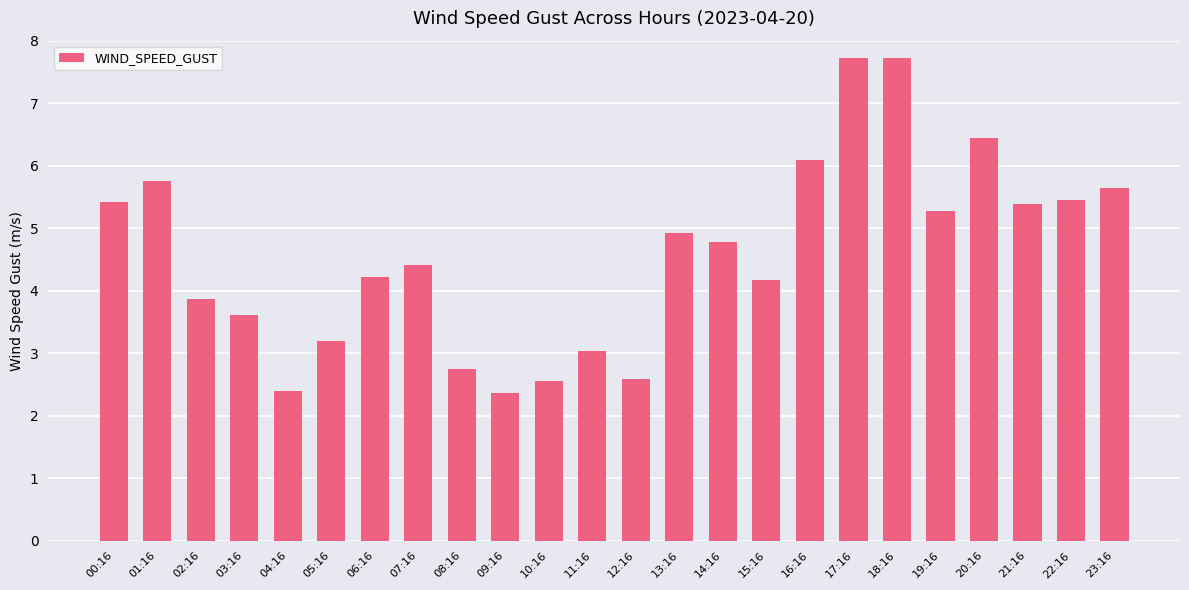

Is it true that the value at 15:16 is 4.2?

True